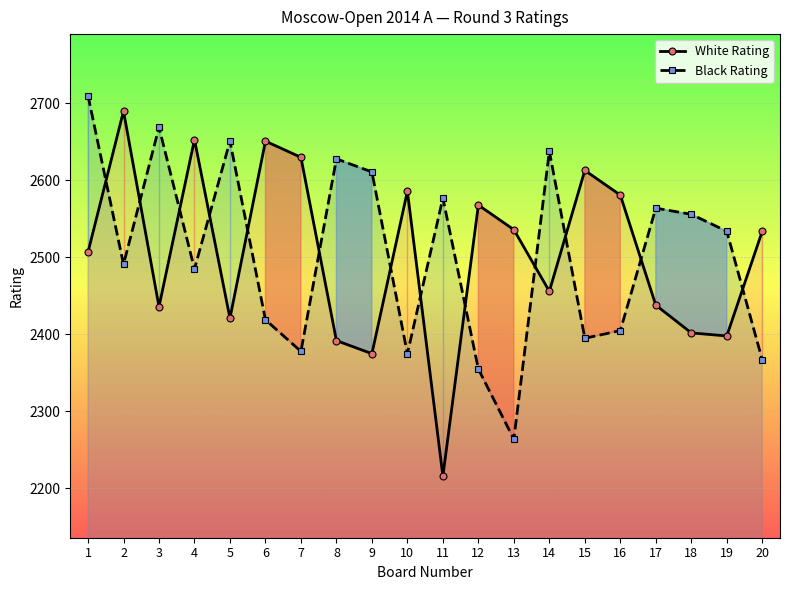

What is the spread (max minus min) of values at 12?

213